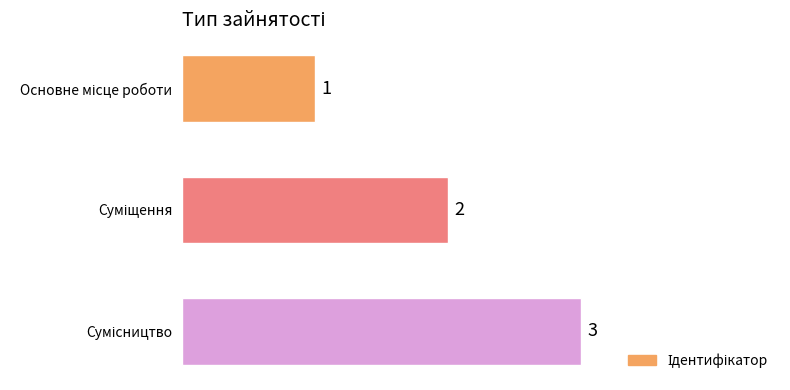

What is the sum of all values?

6